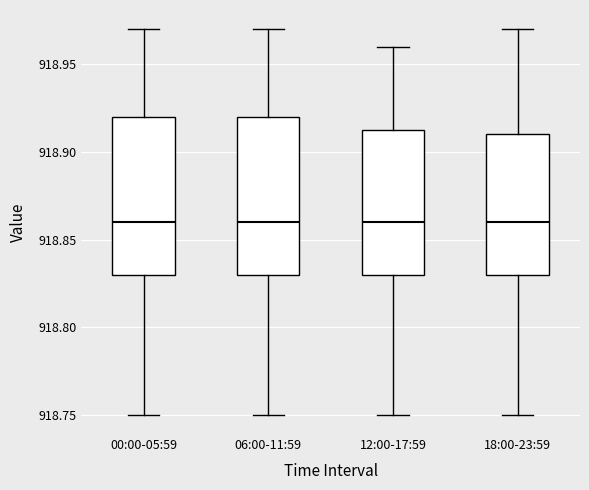

Where does the median line of the box for 06:00-11:59 sit on the y-axis? The values are not printed on the chart, so give them approximately, as read against the axis.

918.860